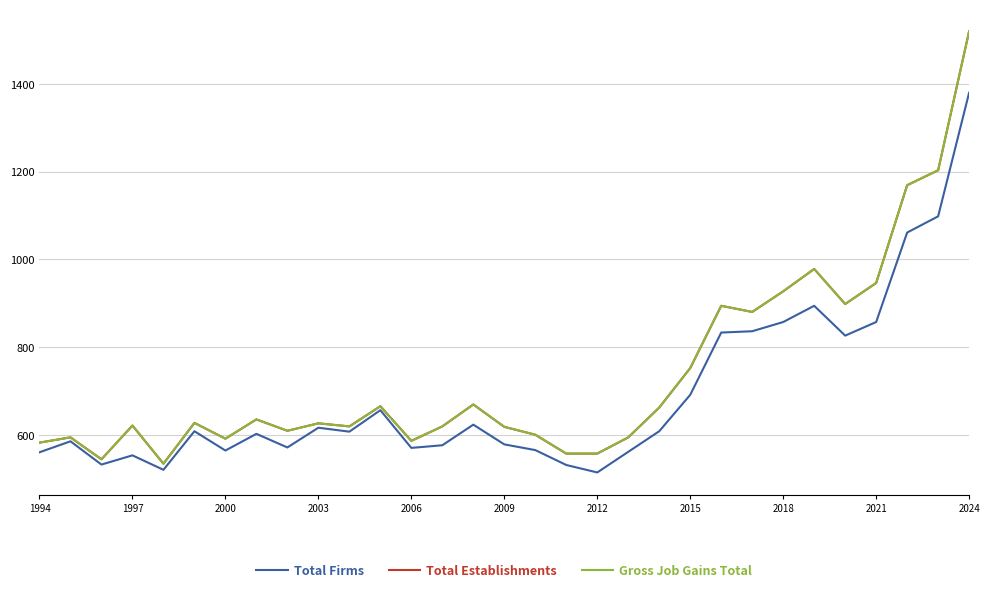

What is the sum of all Gross Job Gains Total values?

22876